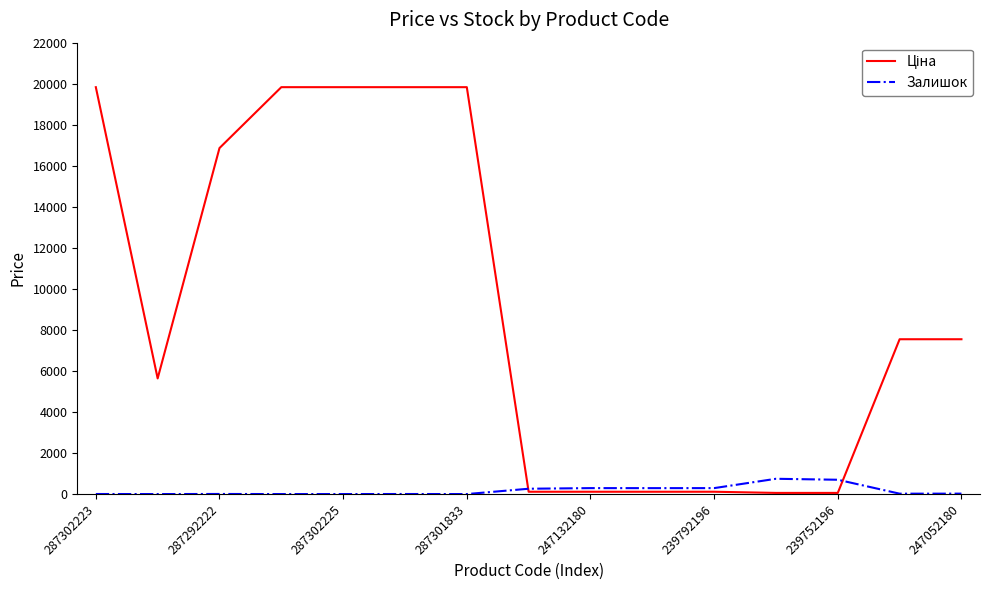

What is the maximum value shown in the chart?

19831.1